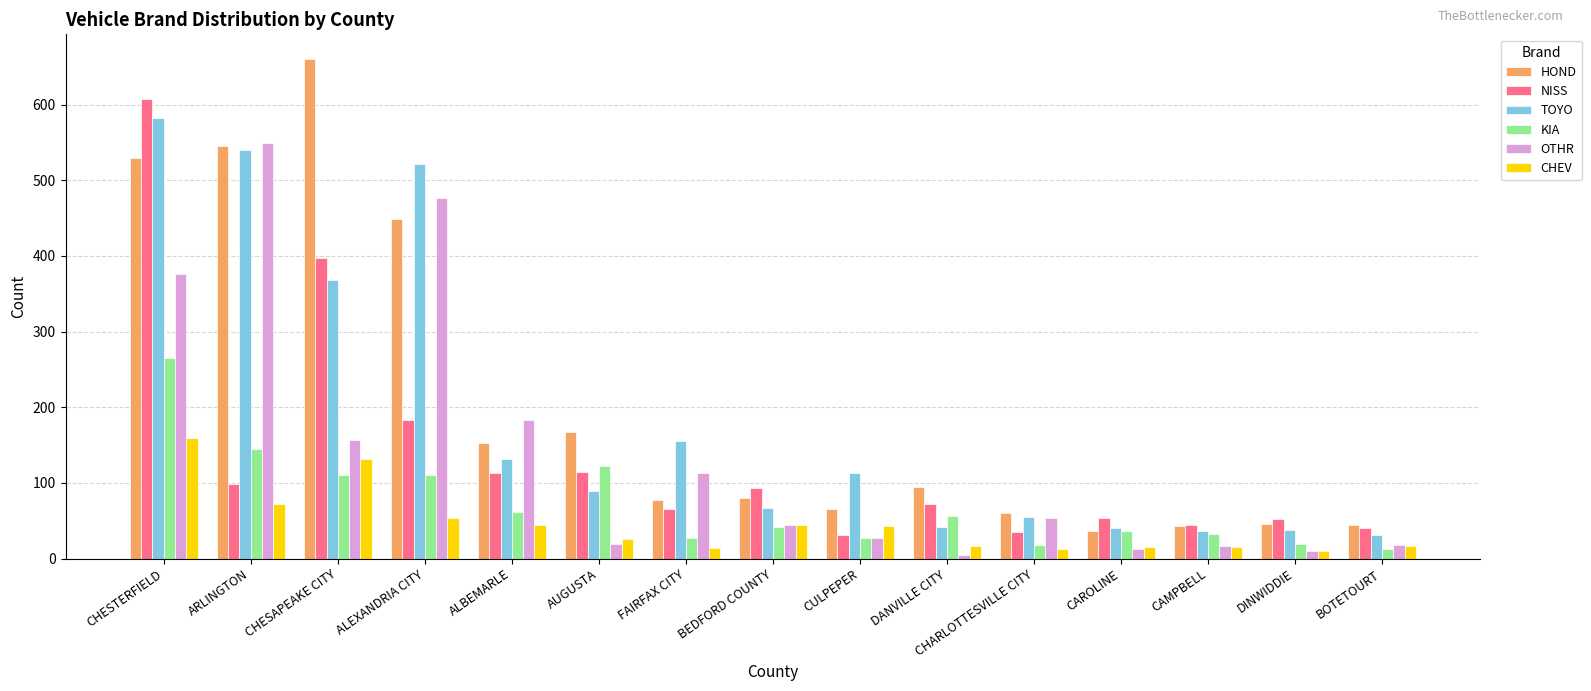

How many distinct data groups are displayed?

6